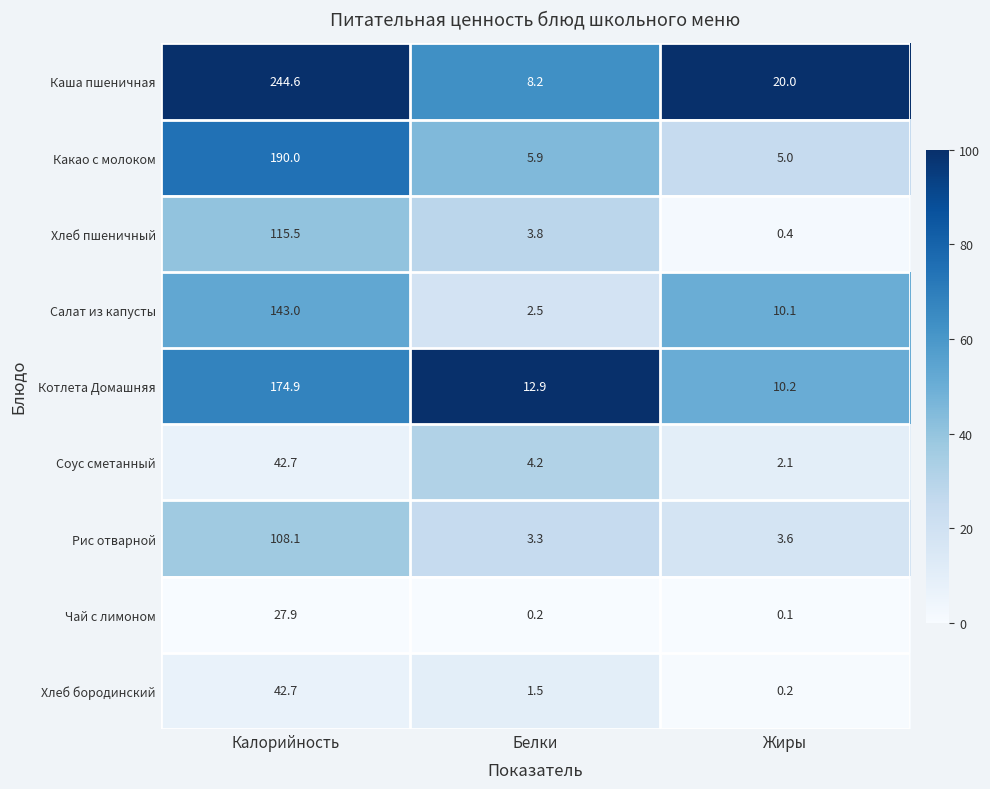

The Соус сметанный series shows 6.5 at Белки. True or false?

False